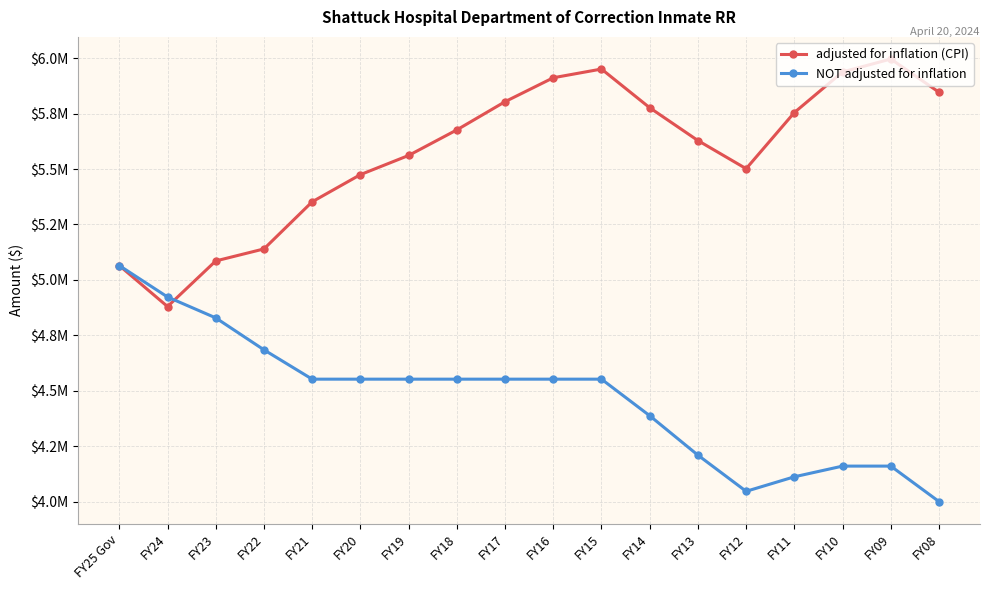

Rank the series at FY10 from lowest to highest value.

NOT adjusted for inflation, adjusted for inflation (CPI)